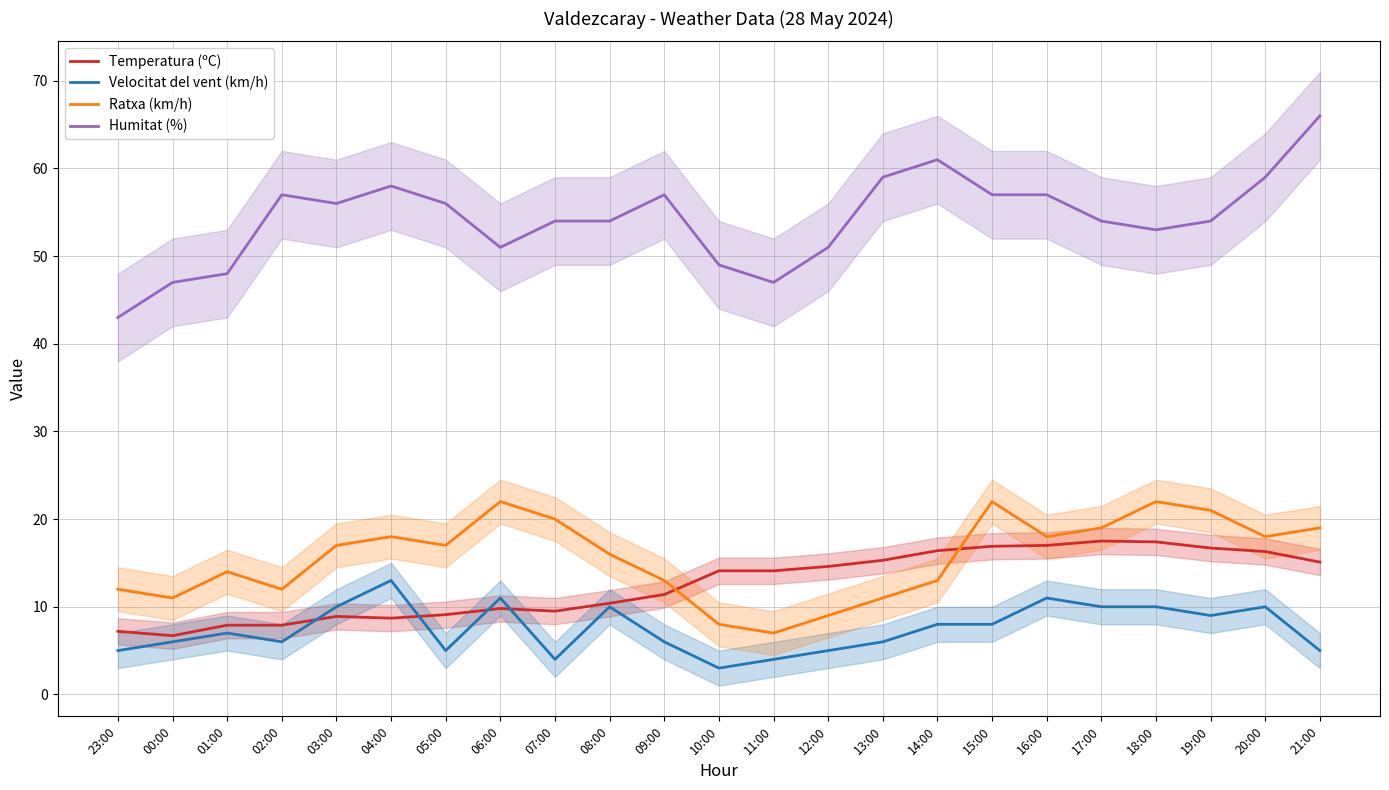

The Ratxa (km/h) series shows 17.2 at 02:00. True or false?

False